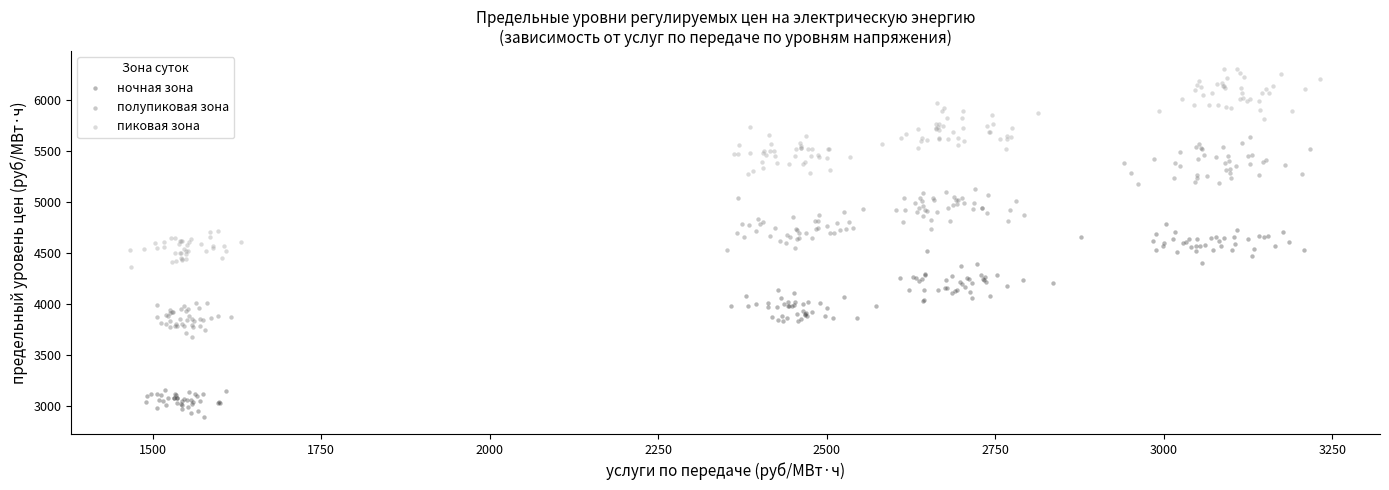

Which series contains the highest Y value?

пиковая зона